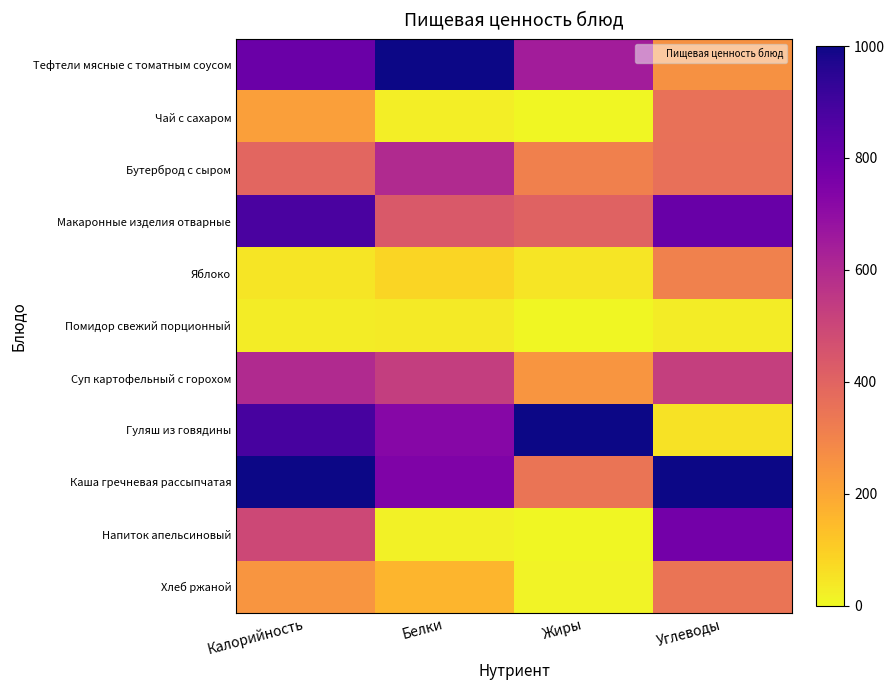

Reading left to right, list all the values displayed in this chart.

Тефтели мясные с томатным соусом: Калорийность=797.5	Белки=1000.0	Жиры=646.0	Углеводы=260.6
Чай с сахаром: Калорийность=222.2	Белки=25.6	Жиры=4.4	Углеводы=356.8
Бутерброд с сыром: Калорийность=394.3	Белки=598.3	Жиры=309.7	Углеводы=361.5
Макаронные изделия отварные: Калорийность=876.6	Белки=435.9	Жиры=402.7	Углеводы=802.8
Яблоко: Калорийность=46.6	Белки=85.5	Жиры=44.2	Углеводы=305.2
Помидор свежий порционный: Калорийность=28.7	Белки=34.2	Жиры=4.4	Углеводы=30.5
Суп картофельный с горохом: Калорийность=598.6	Белки=529.9	Жиры=247.8	Углеводы=523.5
Гуляш из говядины: Калорийность=886.0	Белки=726.5	Жиры=1000.0	Углеводы=54.0
Каша гречневая рассыпчатая: Калорийность=1000.0	Белки=743.6	Жиры=345.1	Углеводы=1000.0
Напиток апельсиновый: Калорийность=494.6	Белки=17.1	Жиры=4.4	Углеводы=774.6
Хлеб ржаной: Калорийность=247.3	Белки=162.4	Жиры=13.3	Углеводы=347.4